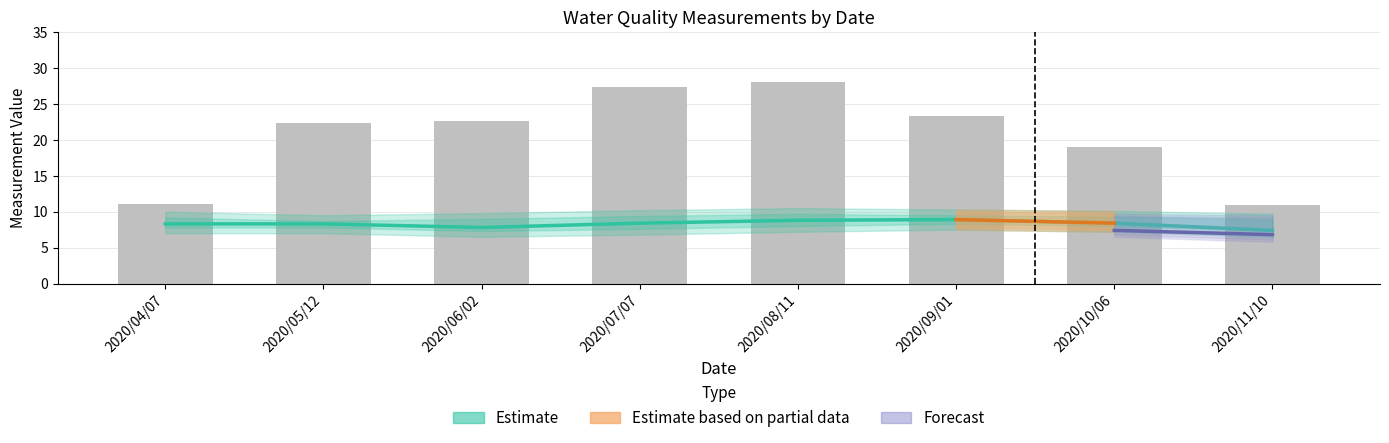

What is the highest value of the Water Temperature series?

28.0